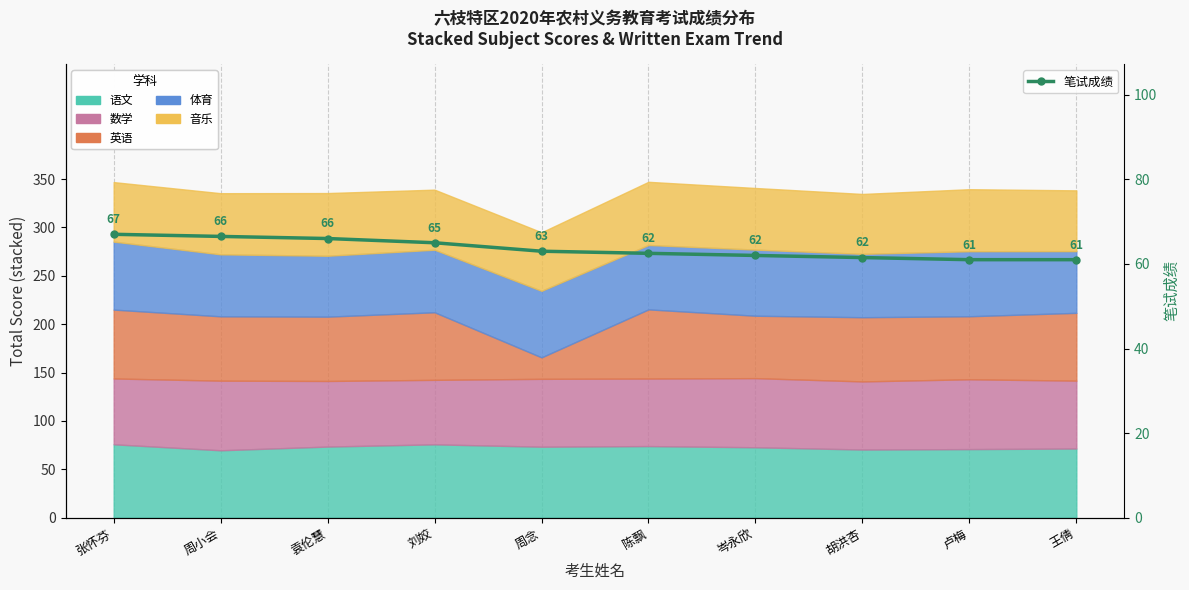

What is the difference between the maximum and second lowest values?

6.0